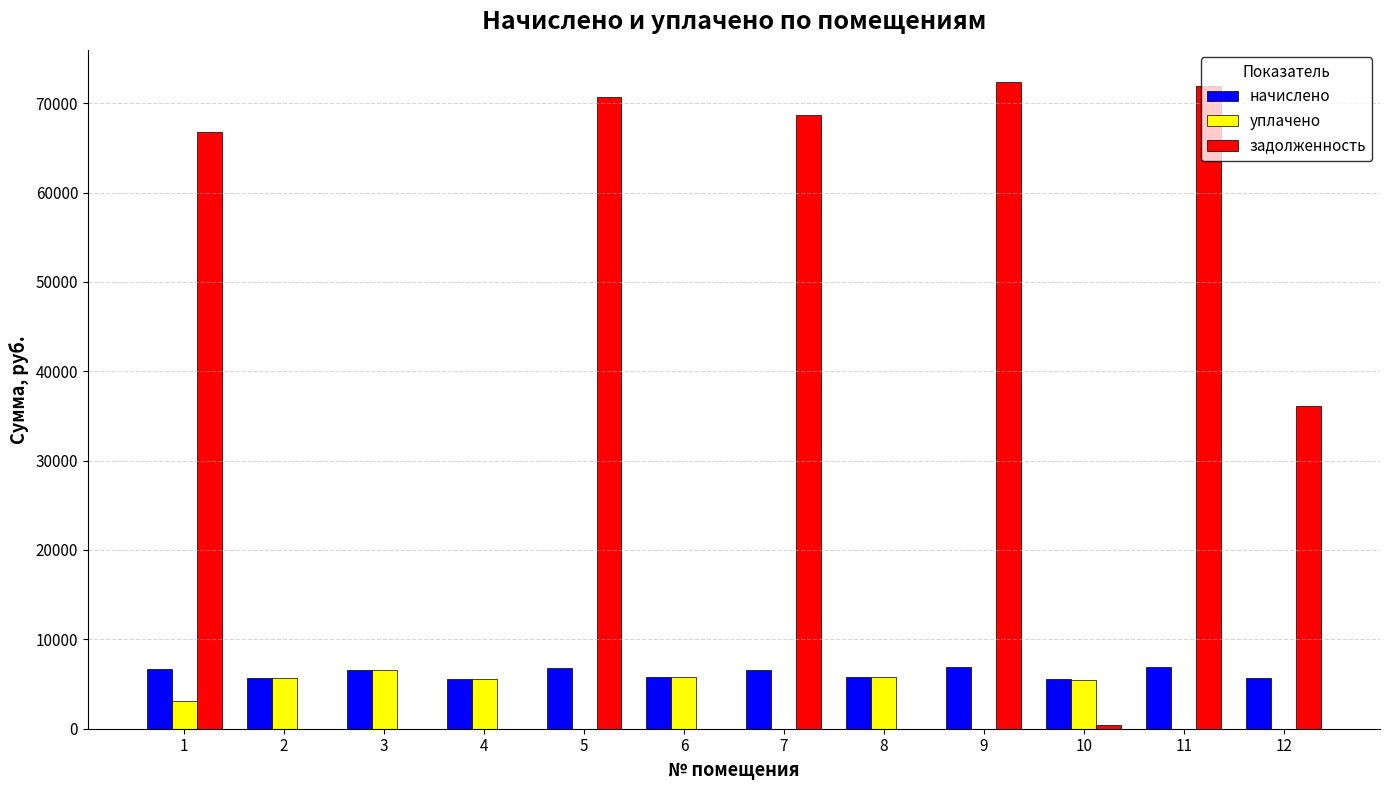

Is it true that задолженность equals 104650.2 at 11?

False